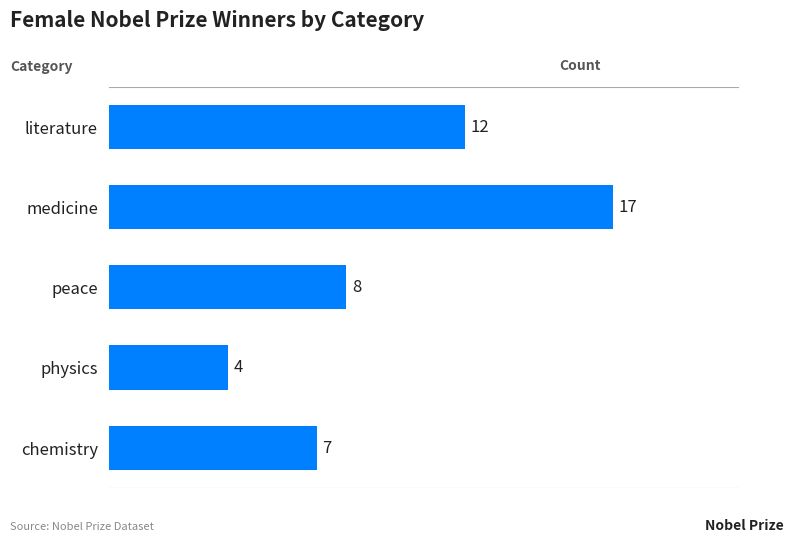

How many bars are there in total?

5